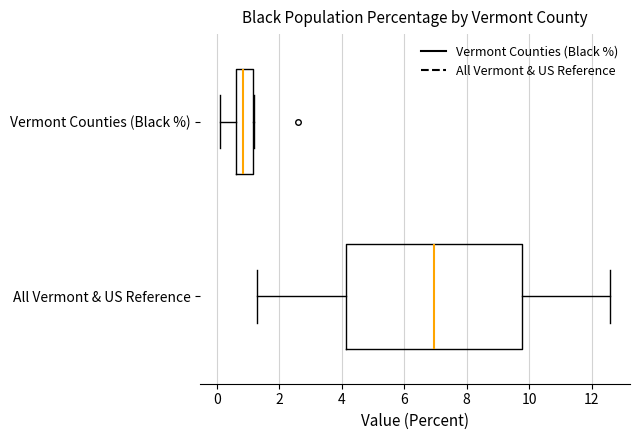

Which box has the furthest to the right median line?

All Vermont & US Reference